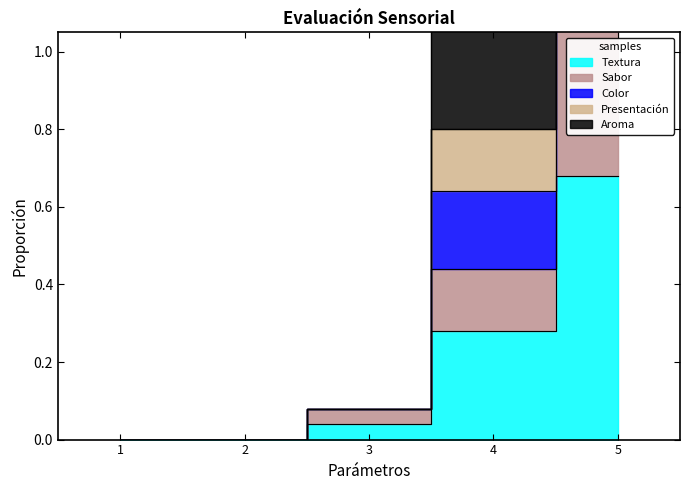

List the series in order of their overall mean, lowest first.

Textura, Aroma, Color, Sabor, Presentación